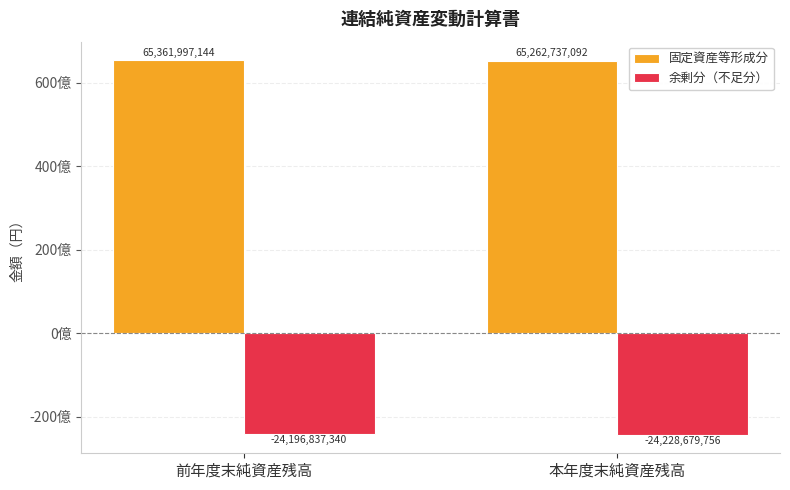

Are the bars grouped side by side (vs. stacked)?

Yes